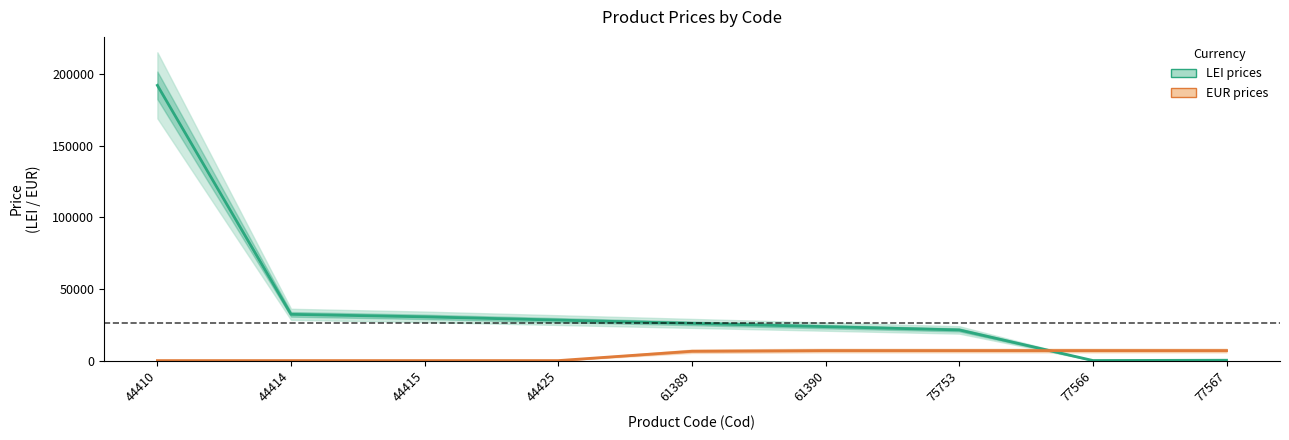

What is the difference between the maximum and minimum values in the EUR (Price) series?

6983.2